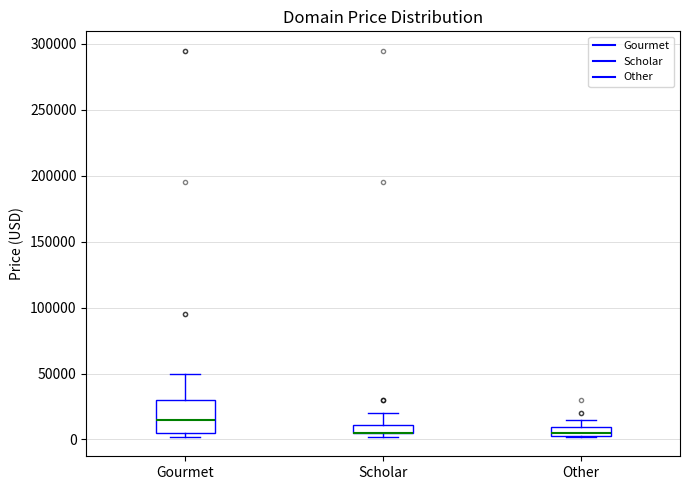

Where does the median line of the box for Gourmet sit on the y-axis? The values are not printed on the chart, so give them approximately, as read against the axis.

15000